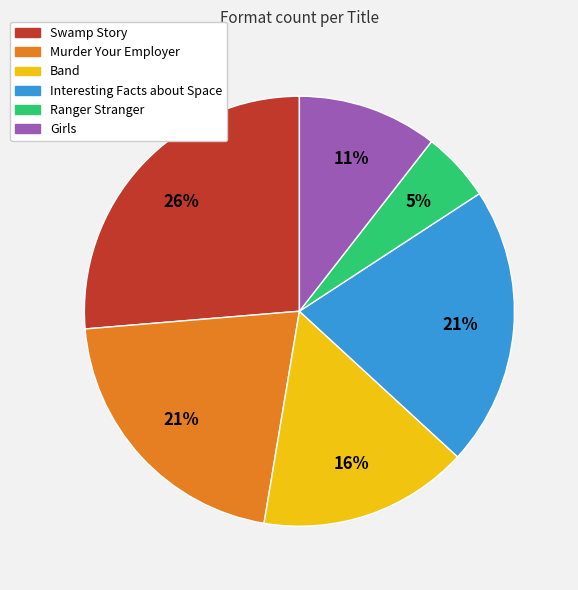

To the nearest percent, what percentage of the pie is Swamp Story?

26%